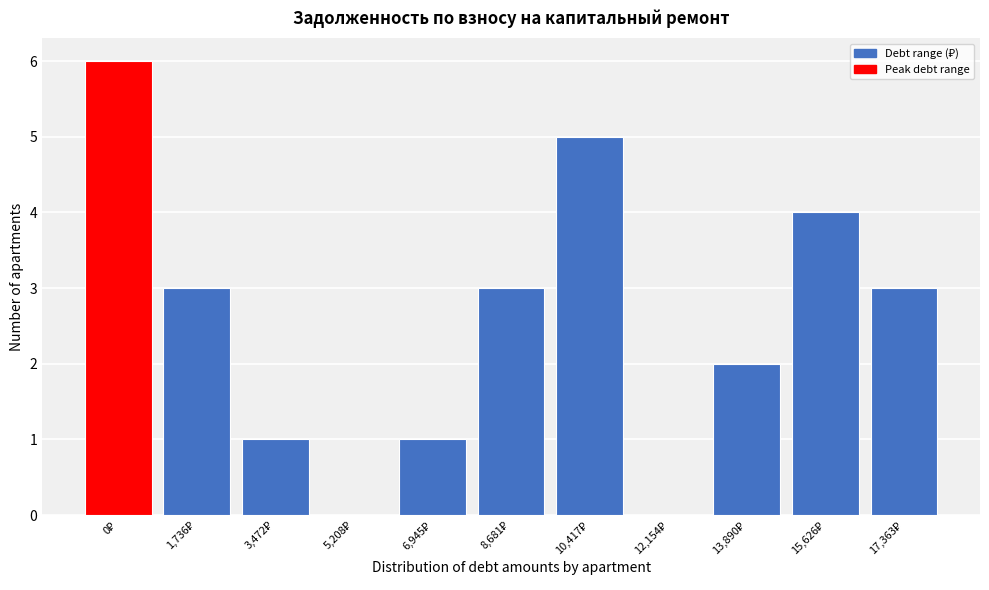

What is the maximum value shown in the chart?

6